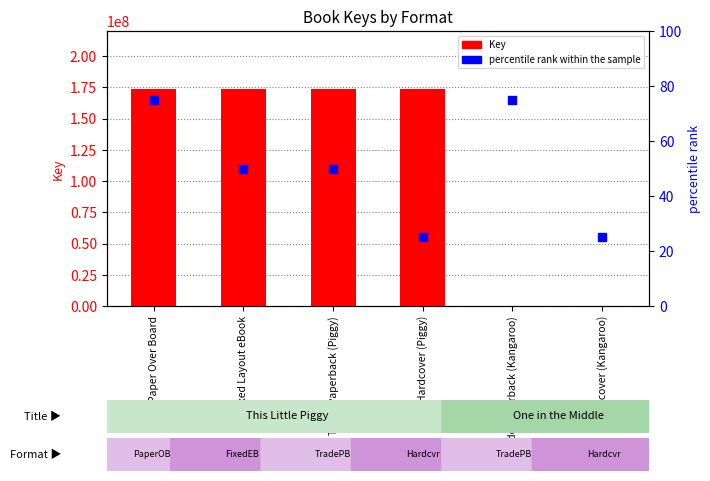

Which series has the widest spread of Y values?

Key (count)